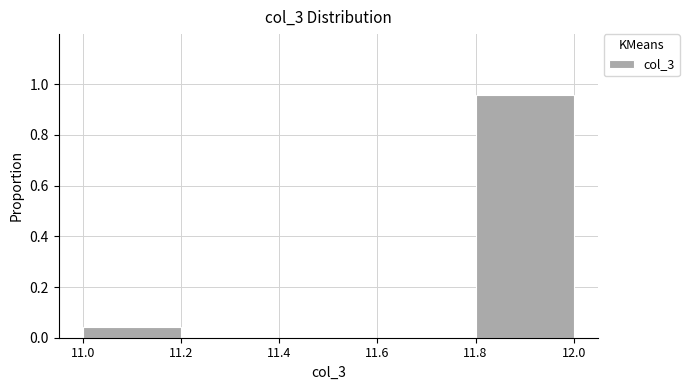

Reading left to right, transcribe this chart: for each bar, give the range it covers on the x-axis and its height. The values are not printed on the chart, so give them approximately, as read against the axis.

11.0 to 11.2: 0.04
11.2 to 11.4: 0
11.4 to 11.6: 0
11.6 to 11.8: 0
11.8 to 12.0: 0.96